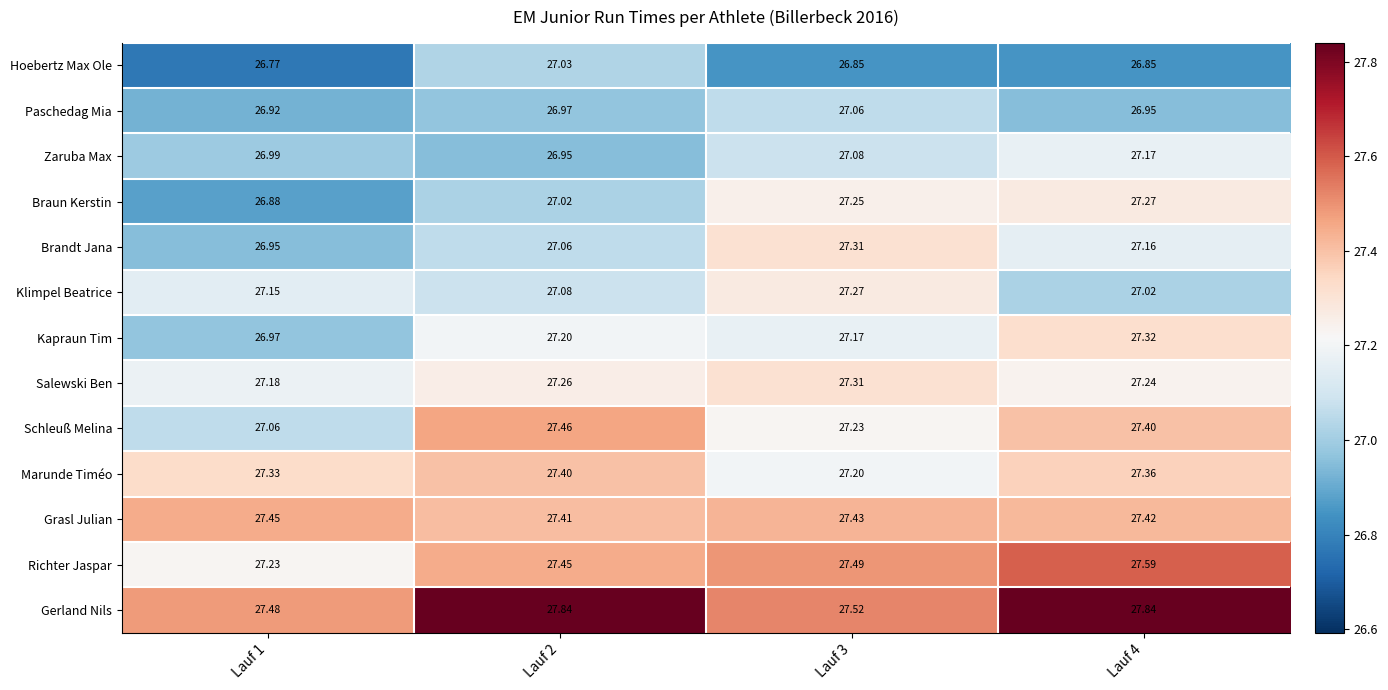

Which series has the largest range (max minus min)?

Schleuß Melina